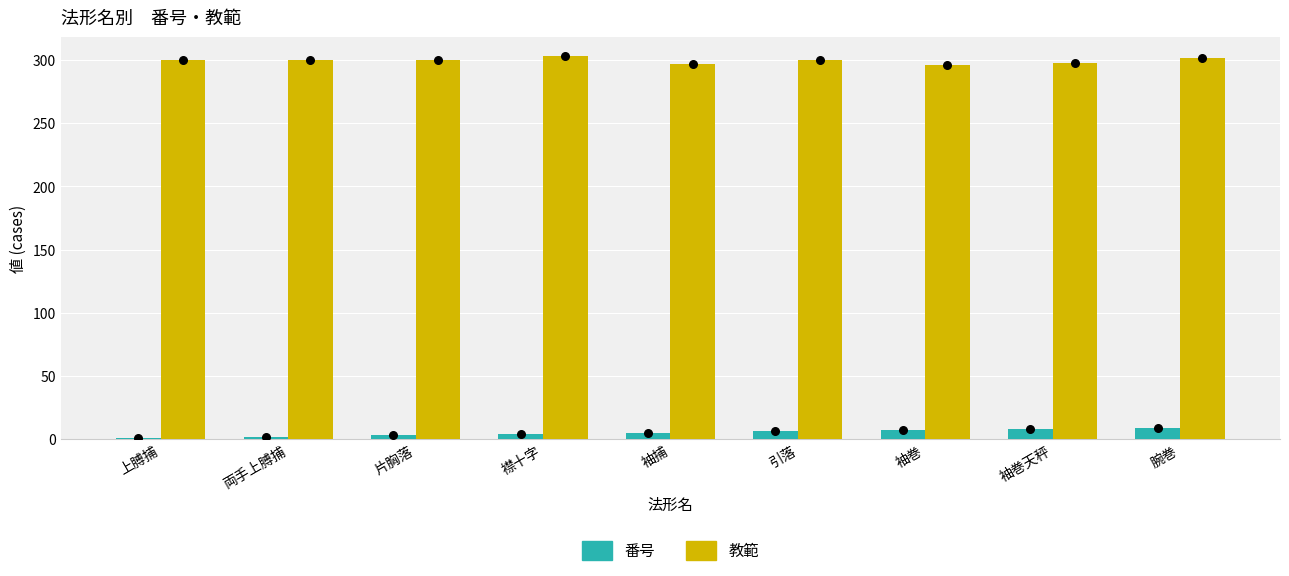

Which series reaches the minimum Y coordinate?

番号